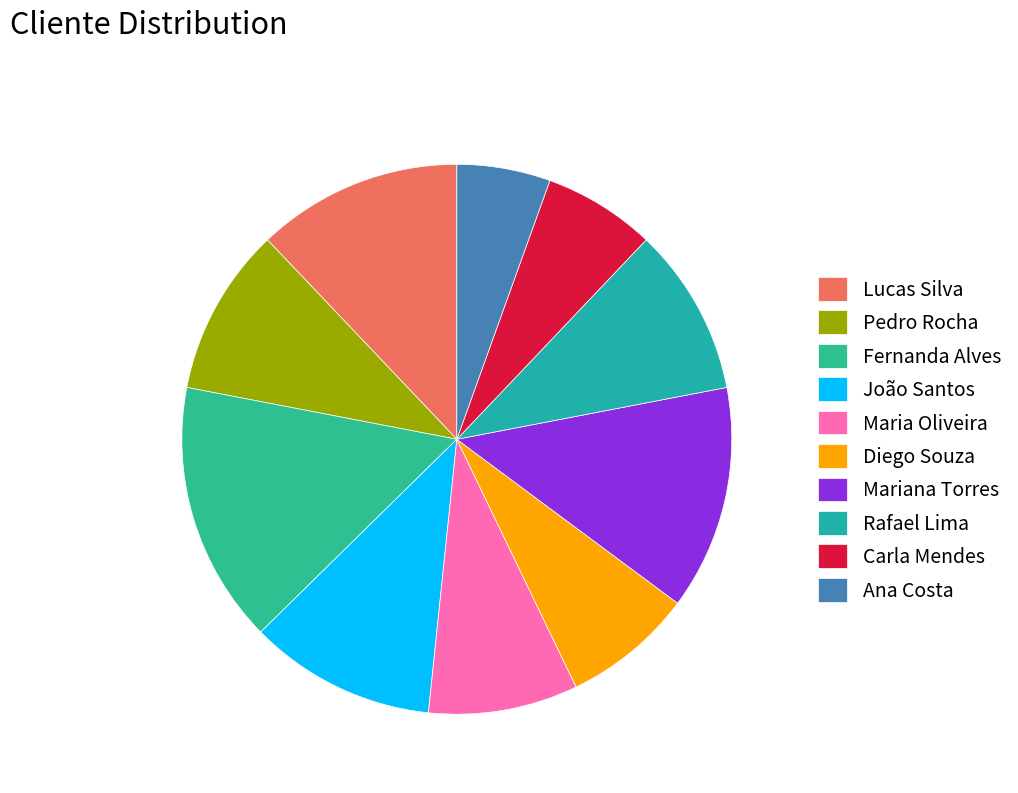

Is the sum of Rafael Lima and Lucas Silva greater than half?

No